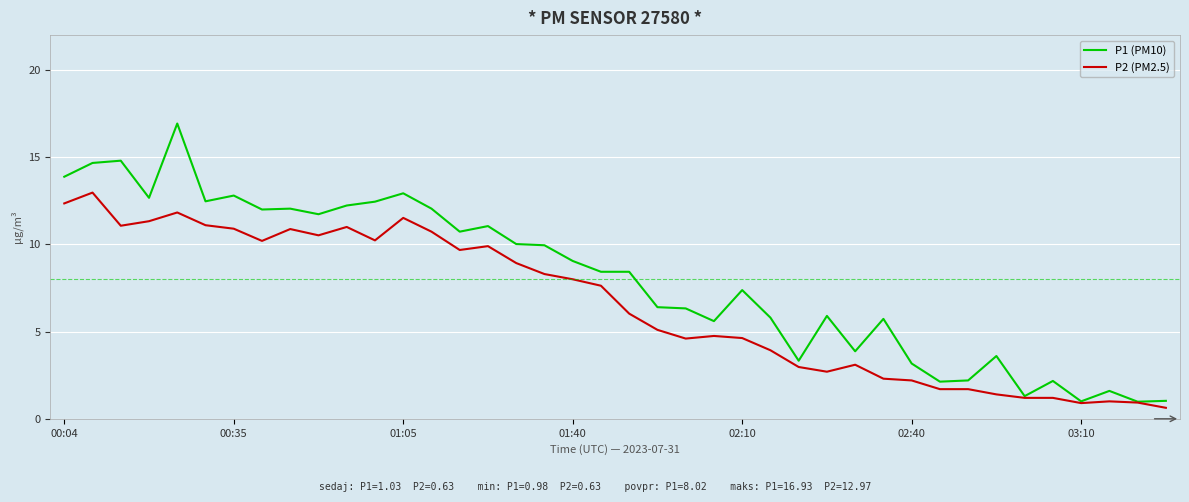

Which series has the largest range (max minus min)?

P1 (PM10)